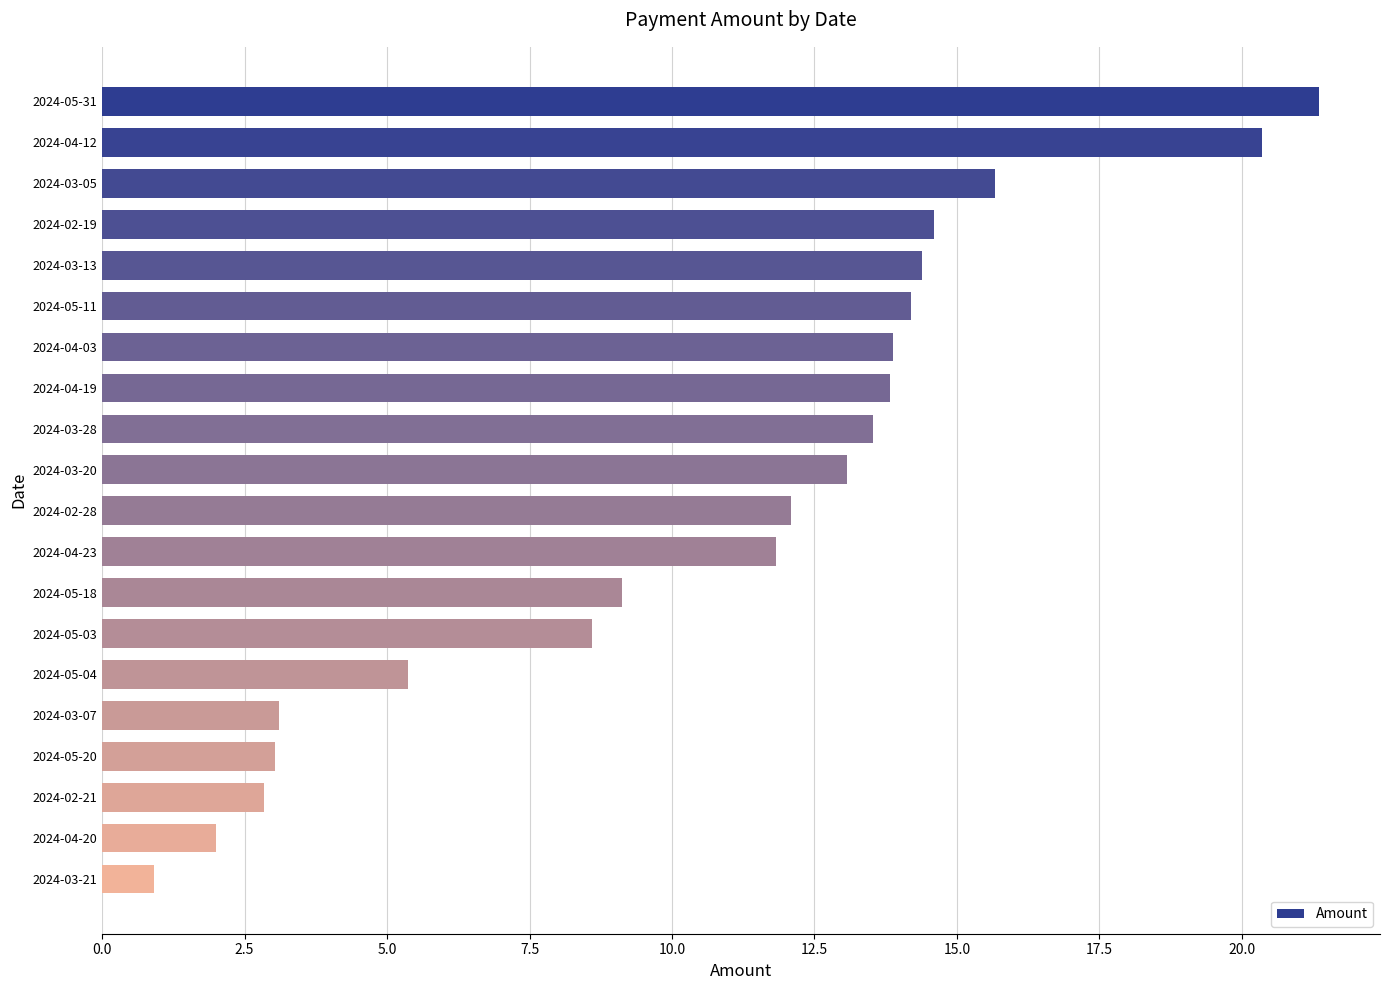

What is the label of the 4th bar from the top?

2024-02-19